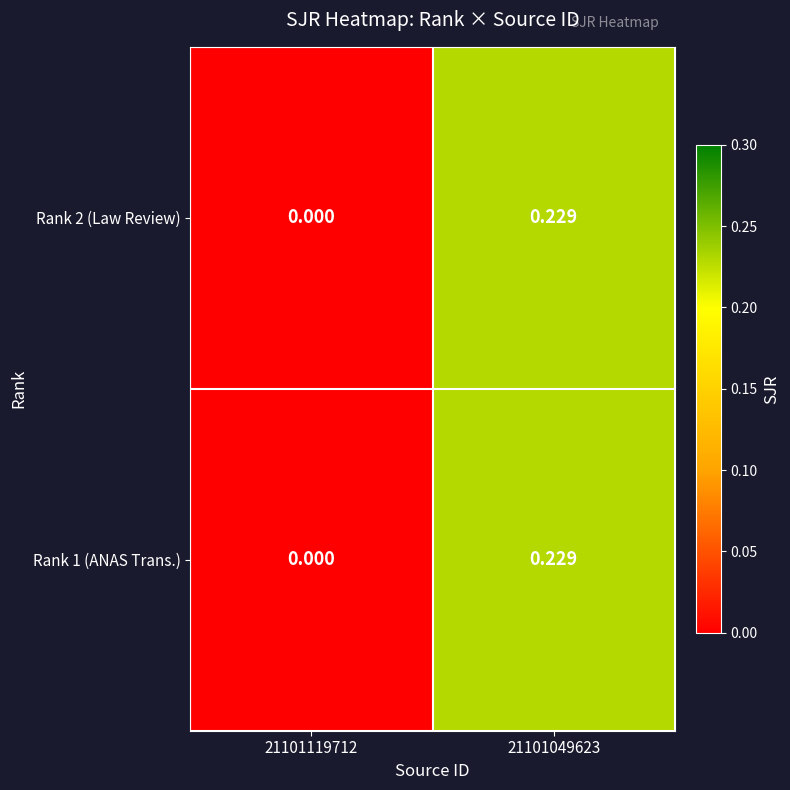

At 21101119712, list the series in order from largest to smallest.

Rank 2 (Law Review), Rank 1 (ANAS Trans.)